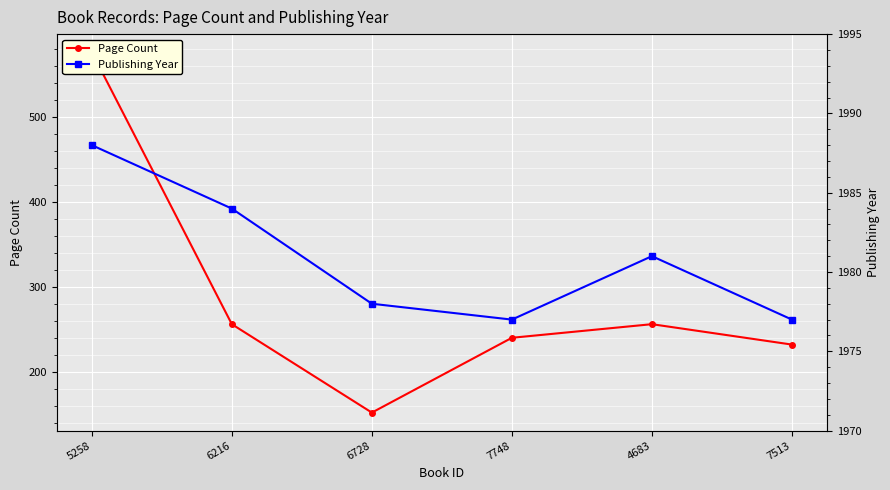

What is the spread (max minus min) of values at 5258?

1412